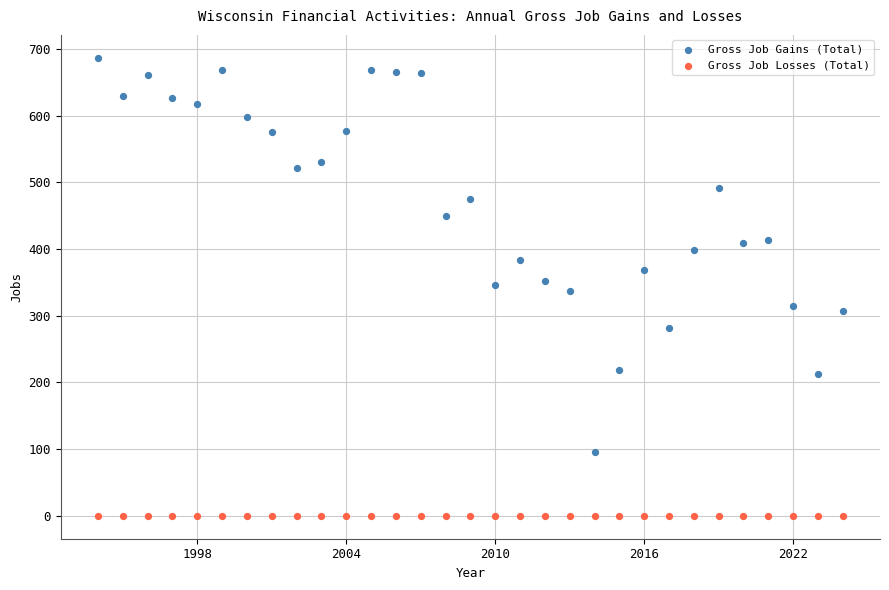

What are all the series names shown in the legend?

Gross Job Gains (Total), Gross Job Losses (Total)